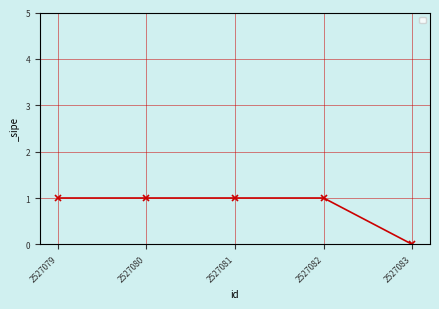

The chart shows a value of 1 at 2527080. True or false?

True